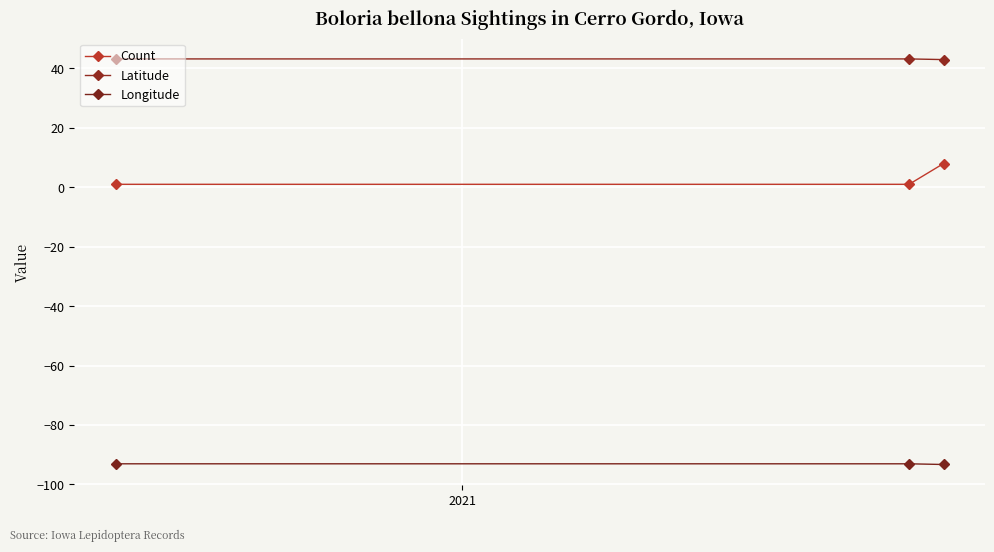

Reading right to left, what are all the values shown in this chart?

Count: 8.0	1.0	1.0
Latitude: 43.0	43.2	43.2
Longitude: -93.3	-93.1	-93.1